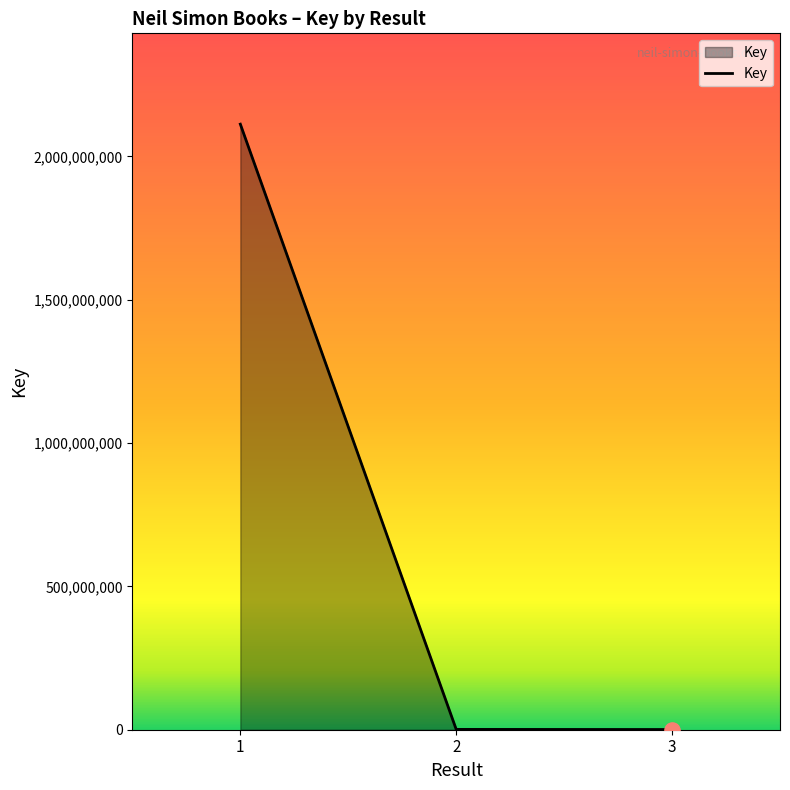

Which has a higher value, 2 or 1?

1